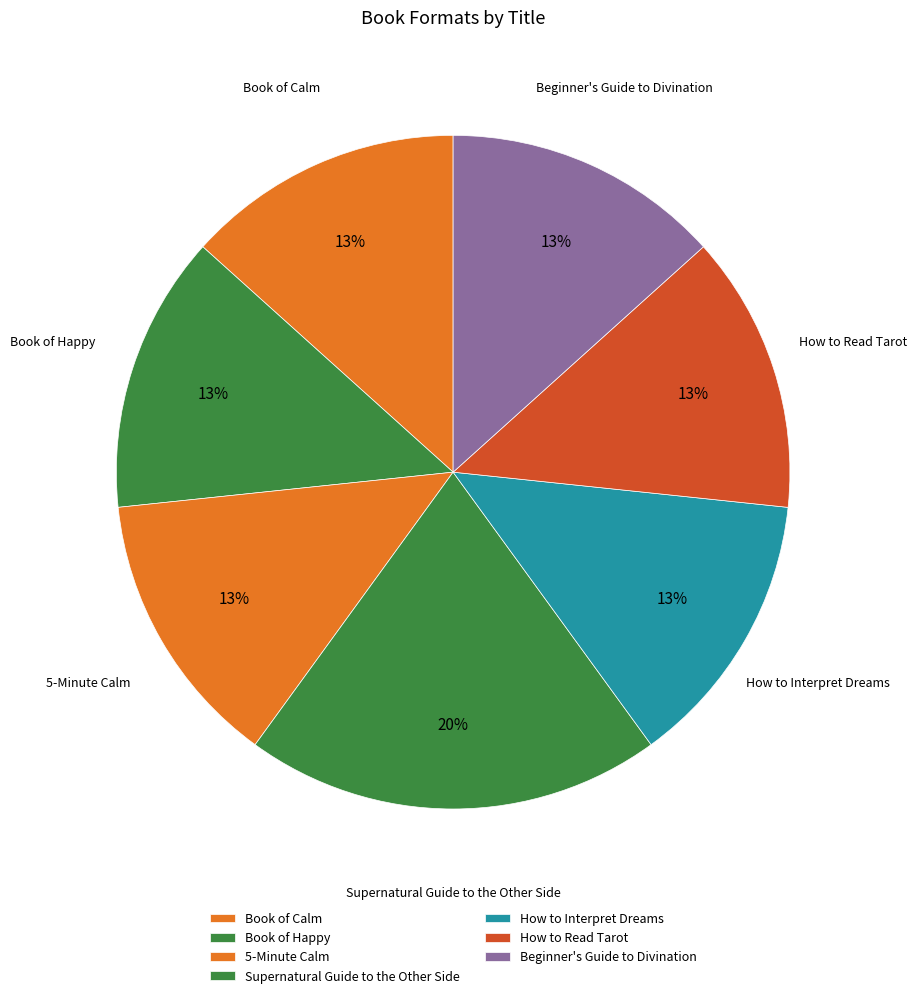

Count the number of slices in the pie.

7